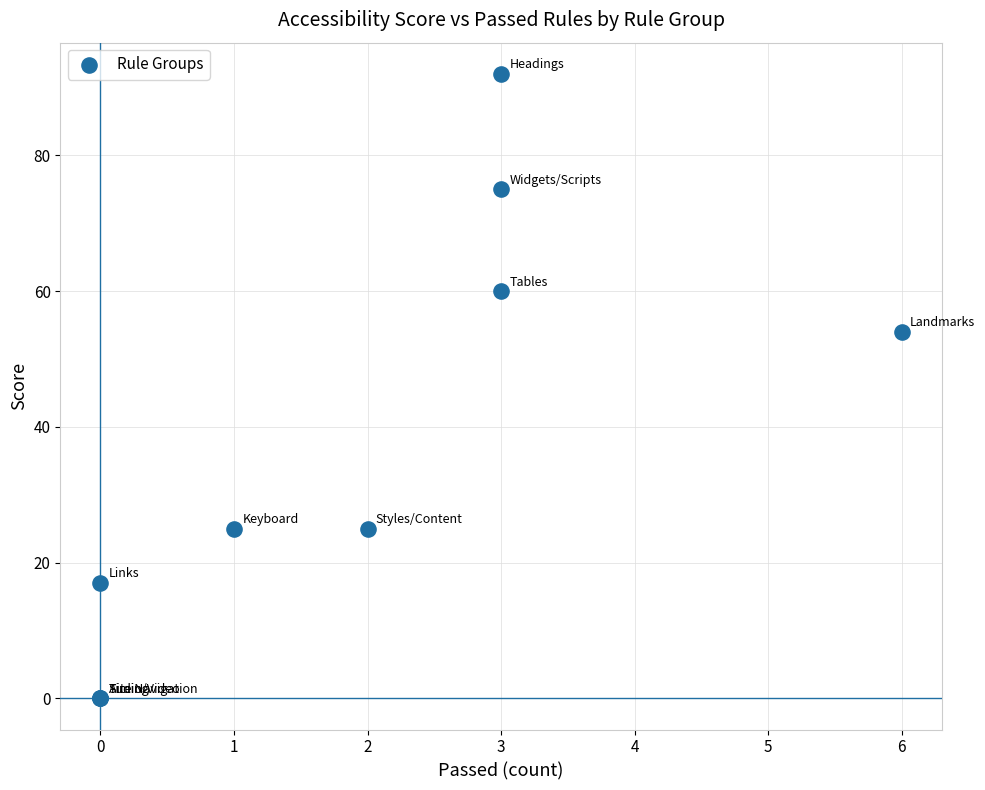

What Y value in the scatter plot is closest to 46?

54